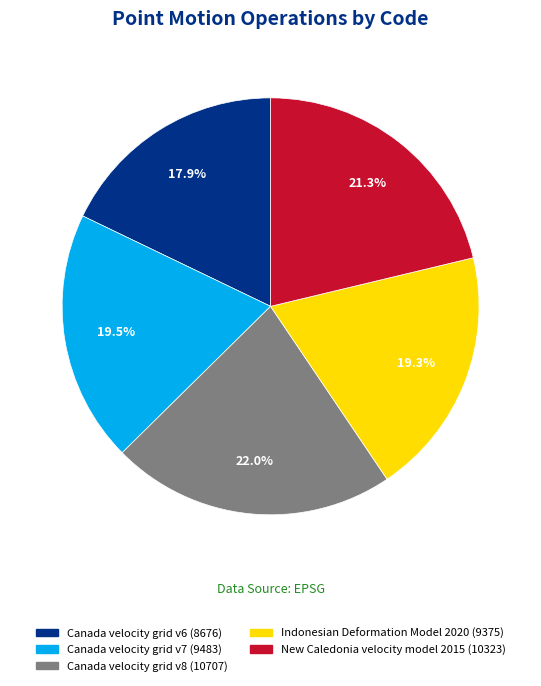

Which has a higher value, Indonesian Deformation Model 2020 or New Caledonia velocity model 2015?

New Caledonia velocity model 2015